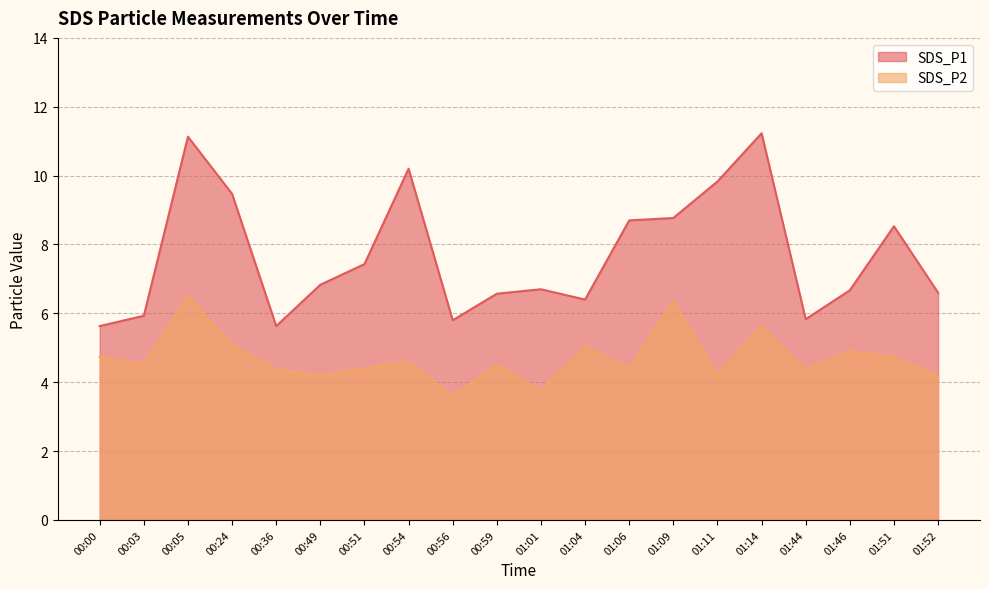

What is the spread (max minus min) of values at 01:44?

1.5